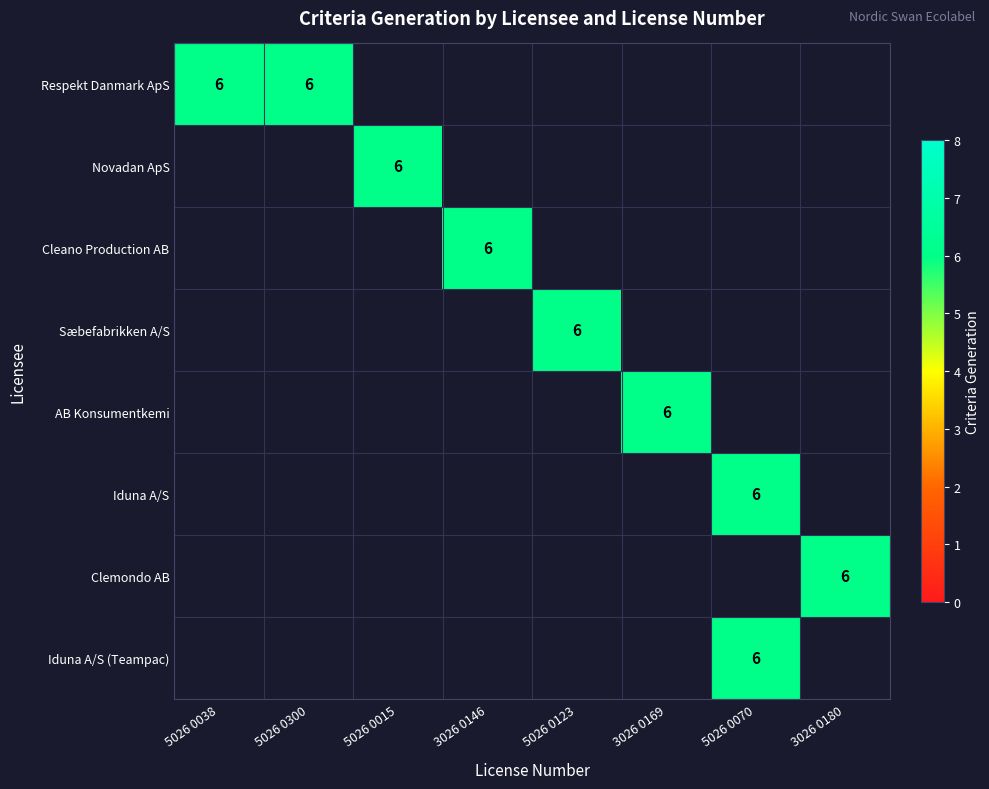

At how many categories does at least one series exceed 4?

8